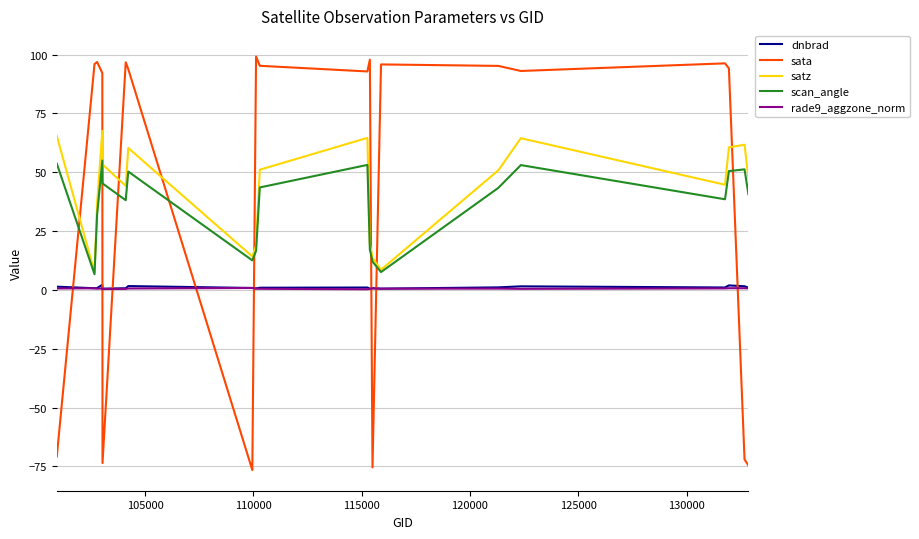

True or false: scan_angle and rade9_aggzone_norm cross at least once.

False